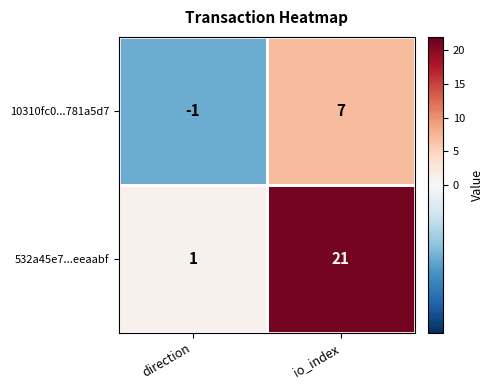

At how many categories does at least one series exceed 8?

1